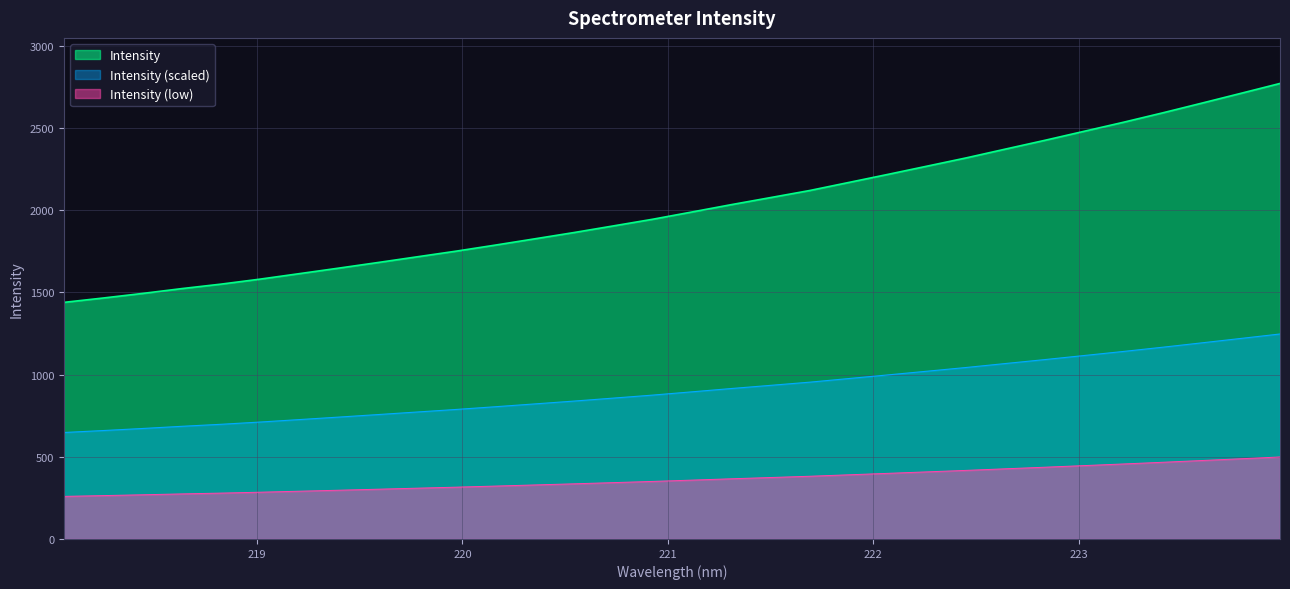

Where is the data nearest to the value 2104?

221.6902